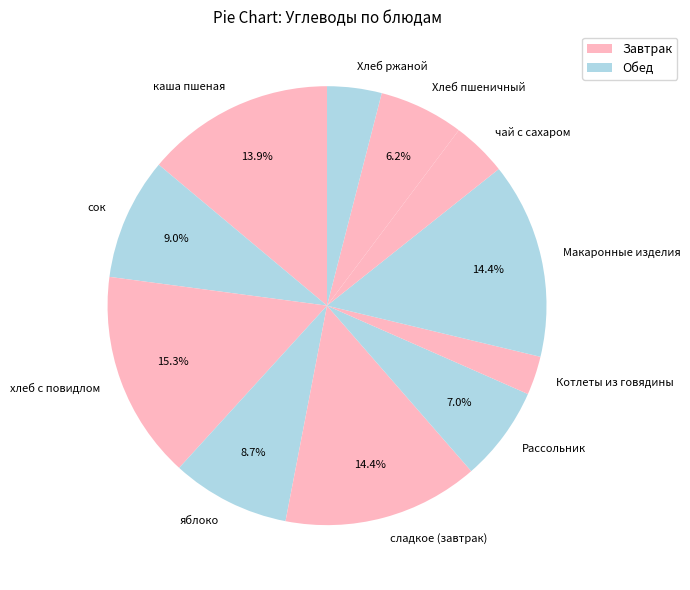

Which category has the smallest portion of the pie?

Котлеты из говядины